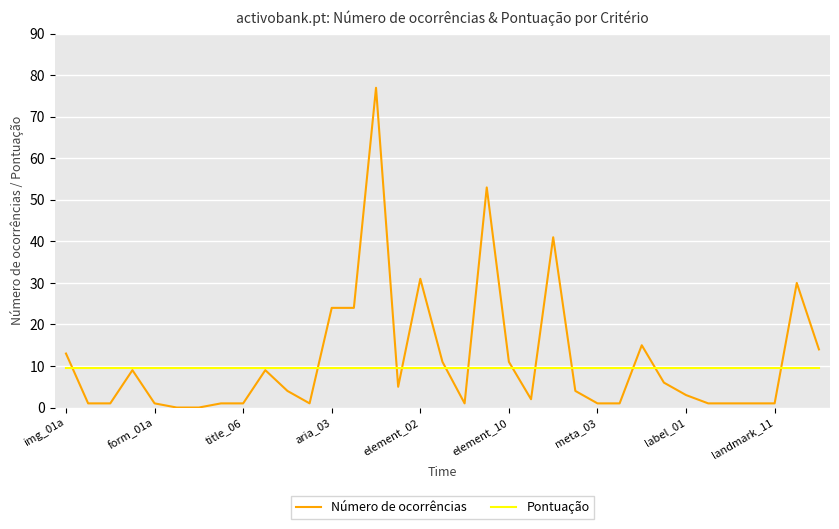

Which series has the widest spread of values?

Número de ocorrências